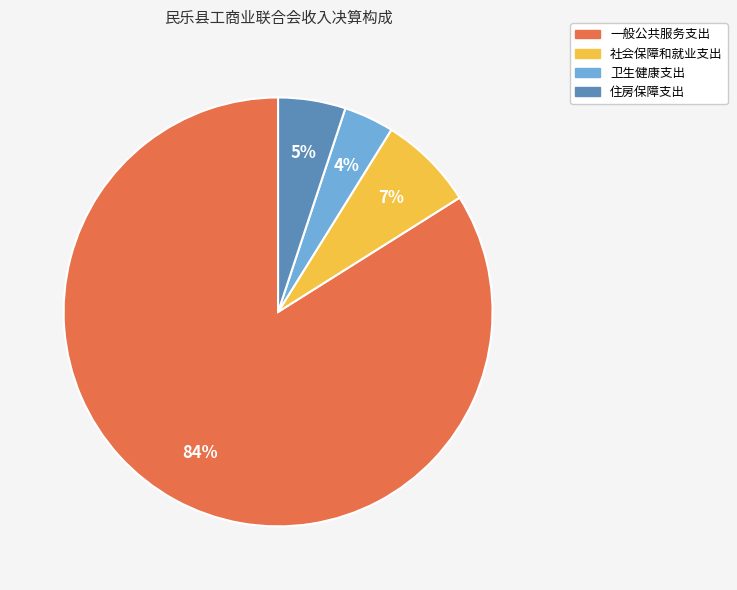

What is the majority slice?

一般公共服务支出